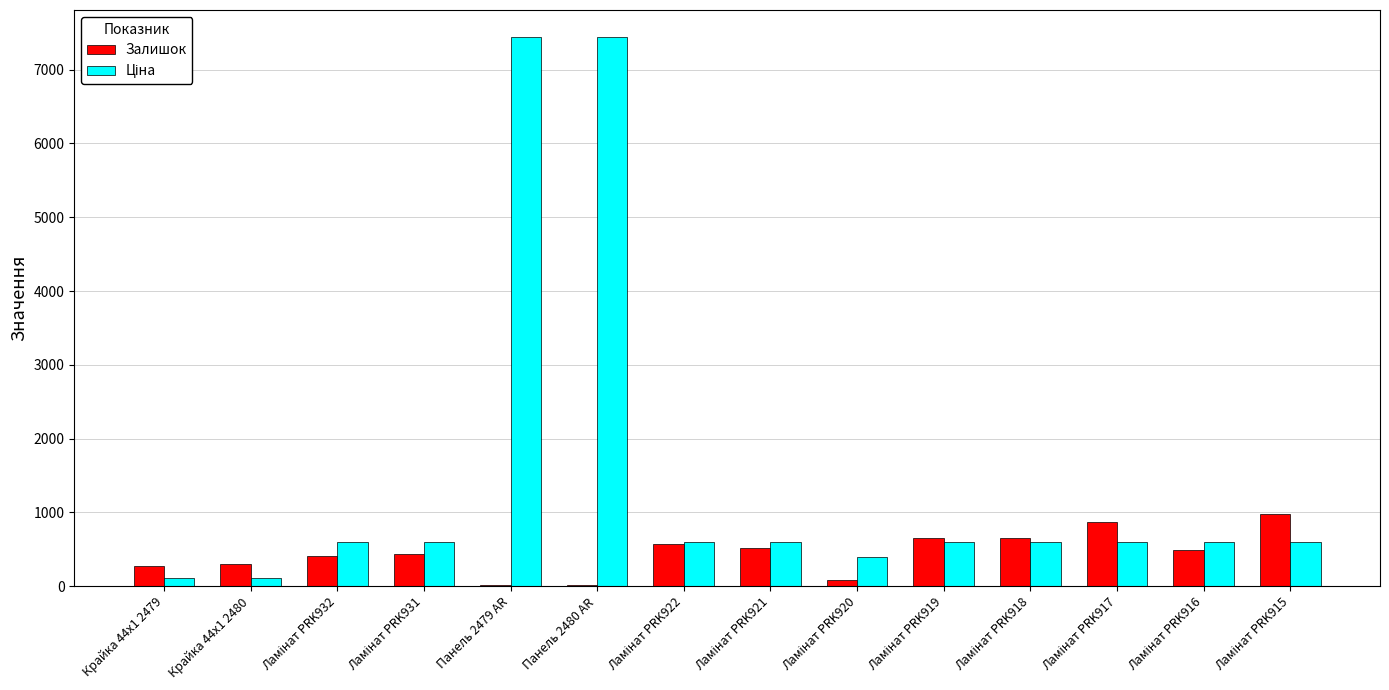

What is the greatest value displayed?

7436.2